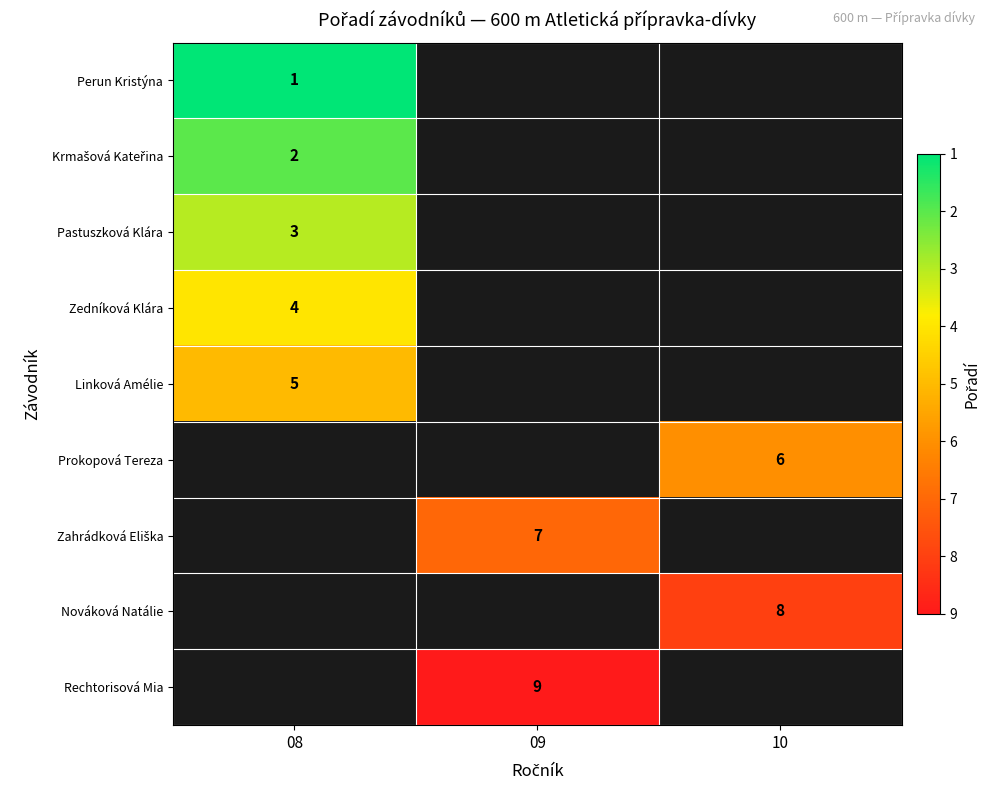

The value of Prokopová Tereza at 10 is 6. True or false?

True